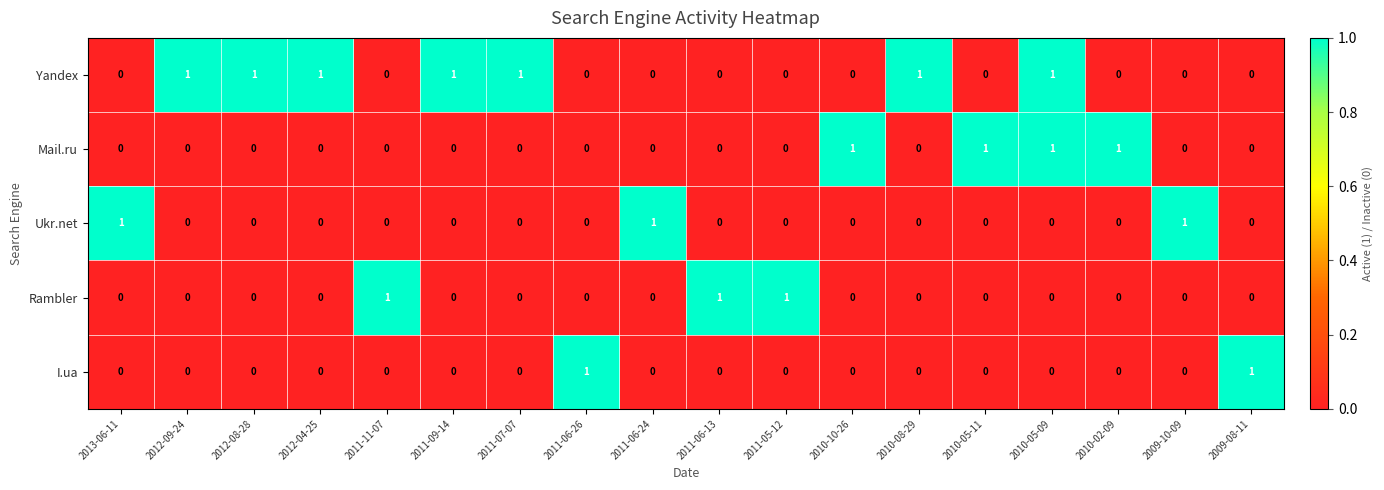

Which series has the largest total across all categories?

Yandex